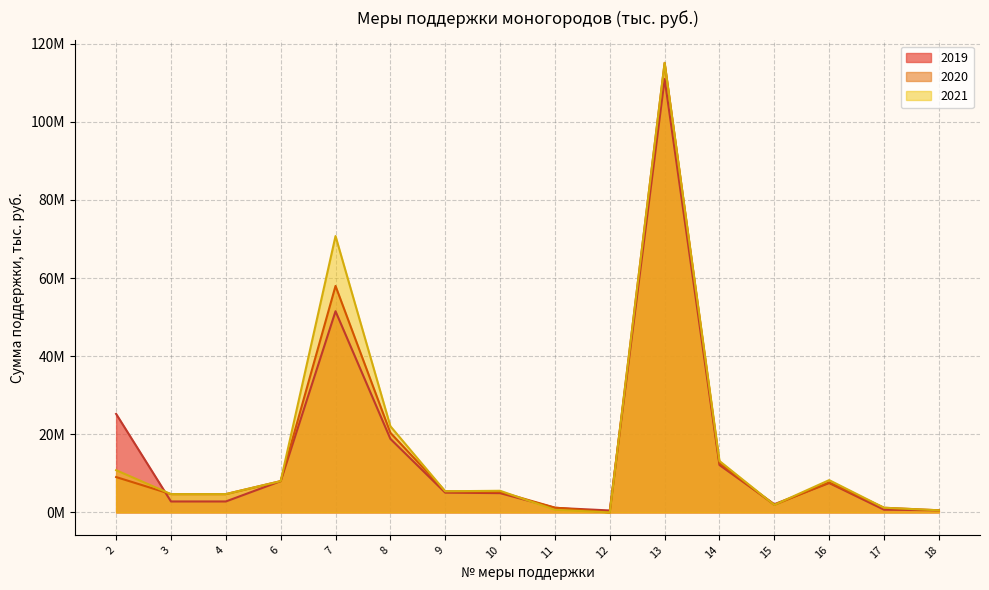

The value of 2019 at 6 is 4628298.2. True or false?

False